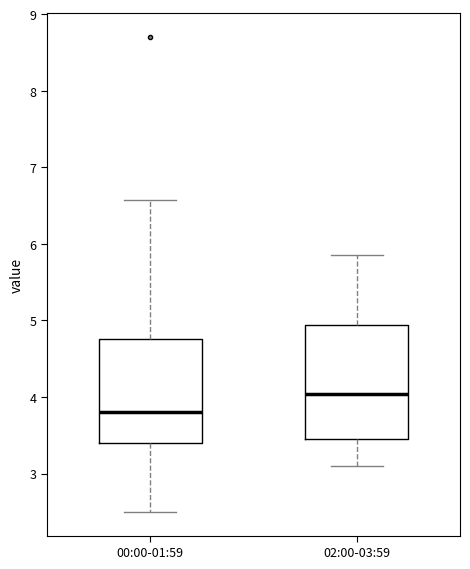

Where is the upper edge of the box for 02:00-03:59 on the y-axis? The values are not printed on the chart, so give them approximately, as read against the axis.

4.9